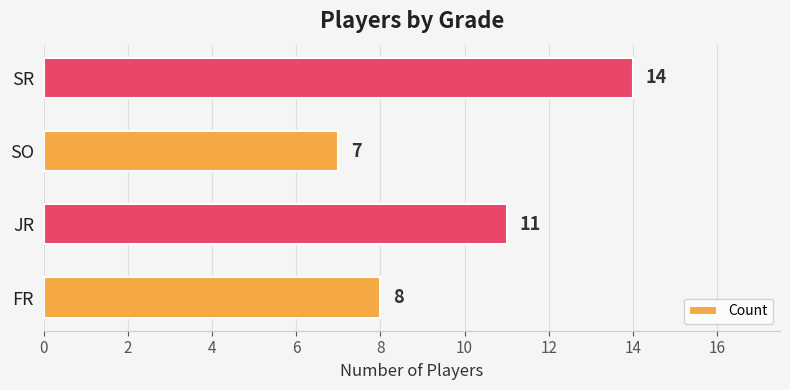

Count the values in the range 8 to 14.

3